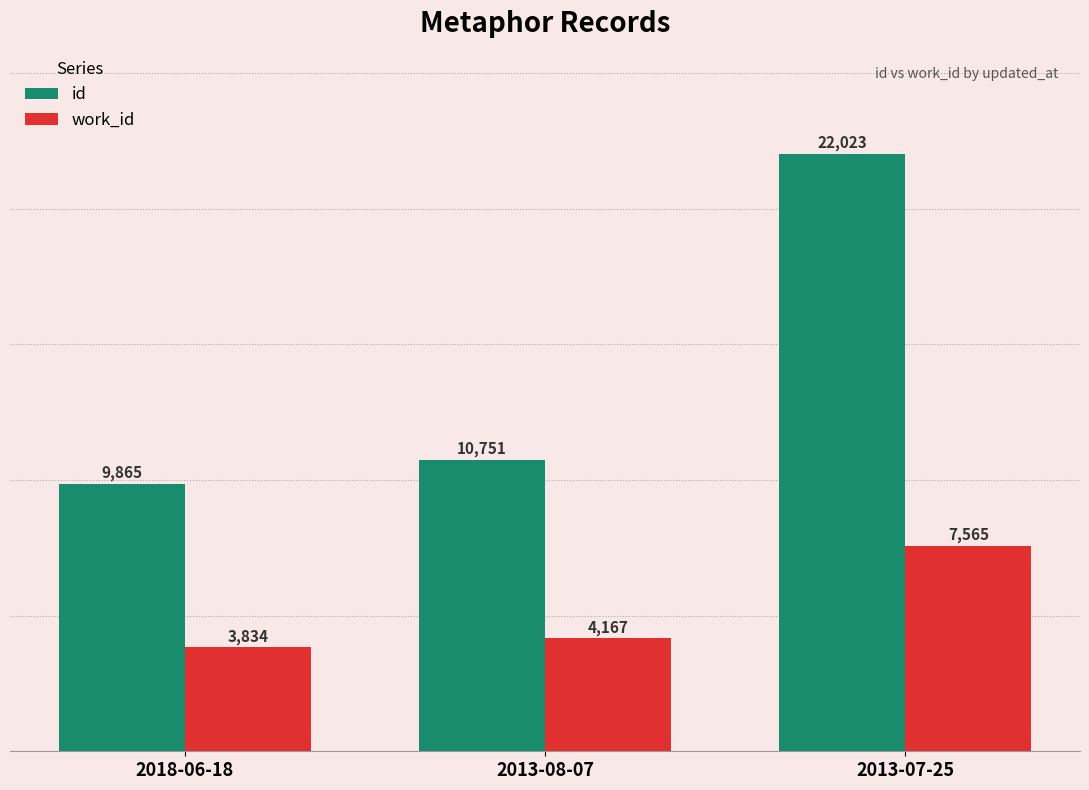

At which label does work_id reach its minimum?

2018-06-18